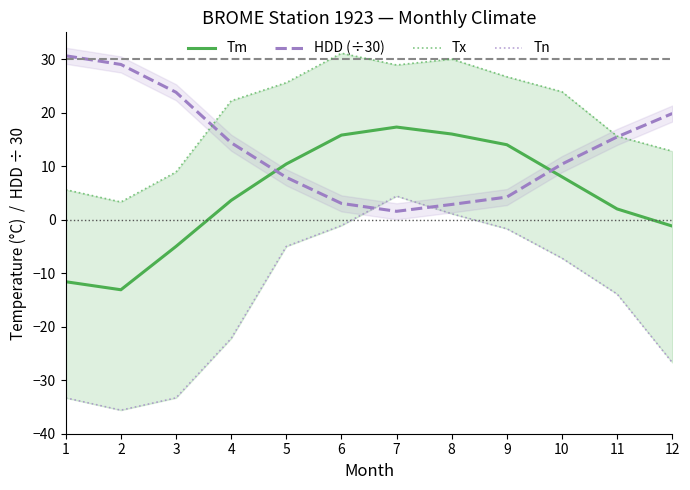

Reading right to left, what are all the values shown in this chart?

Tm: 12=-1.2	11=2.0	10=8.0	9=14.0	8=16.0	7=17.3	6=15.8	5=10.4	4=3.6	3=-5.0	2=-13.1	1=-11.6
HDD (÷30): 12=19.8	11=15.5	10=10.4	9=4.2	8=2.8	7=1.6	6=3.0	5=7.9	4=14.4	3=23.8	2=29.0	1=30.6
Tx: 12=12.8	11=15.6	10=23.9	9=26.7	8=30.0	7=28.9	6=31.1	5=25.6	4=22.2	3=8.9	2=3.3	1=5.6
Tn: 12=-26.7	11=-13.9	10=-7.2	9=-1.7	8=1.1	7=4.4	6=-1.1	5=-5.0	4=-22.2	3=-33.3	2=-35.6	1=-33.3